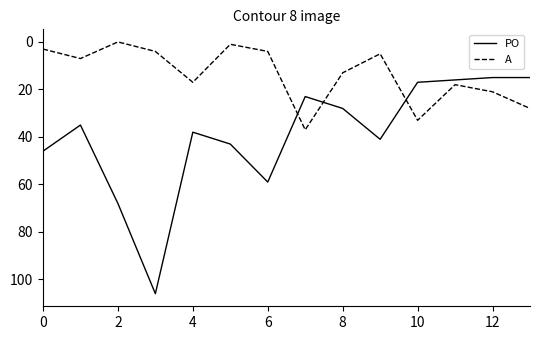

What is the difference between the maximum and second lowest values in the PO series?

91